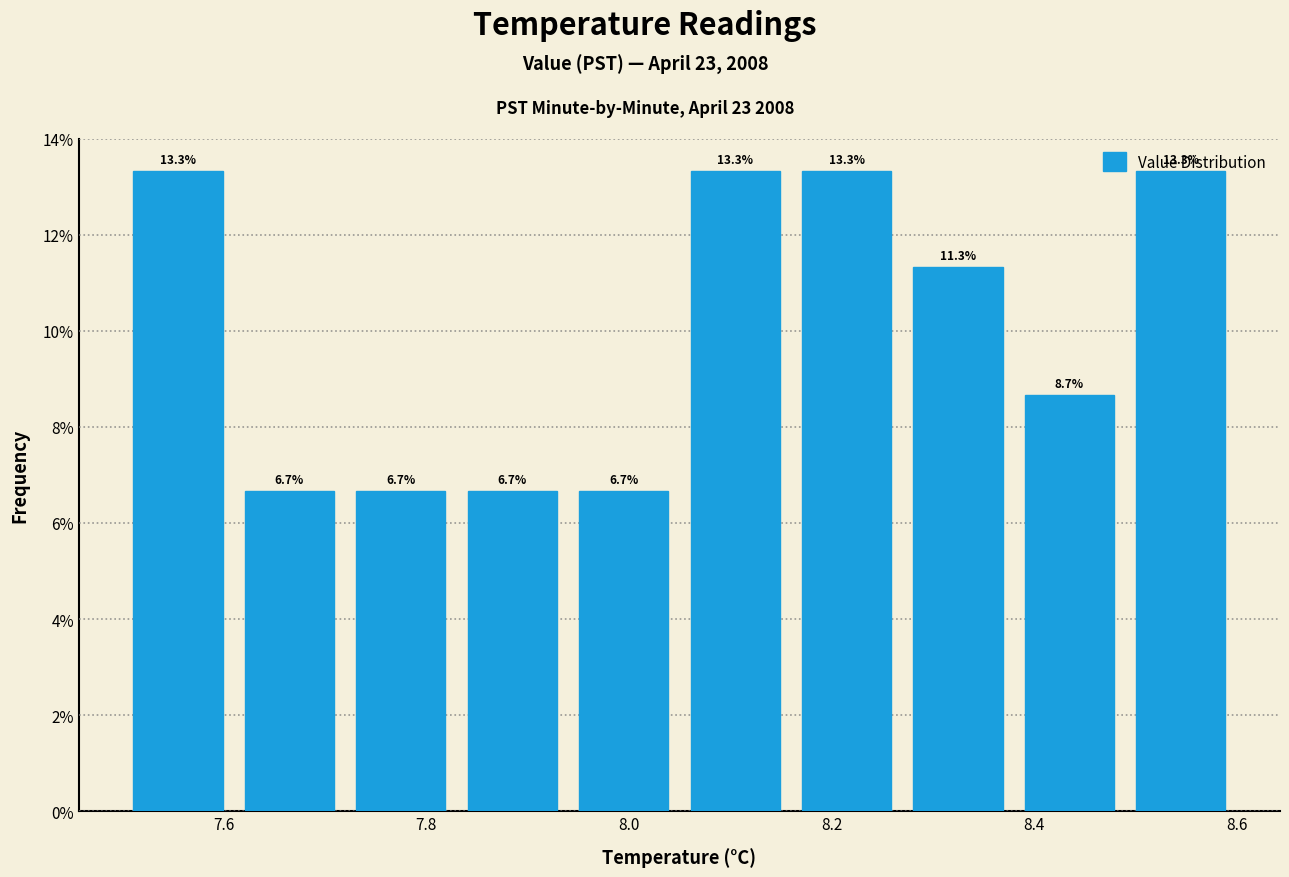

How tall is the bar that spans 8.16 to 8.27 on the x-axis? The bar edges are not printed on the chart, so give them approximately, as read against the axis.

13.3